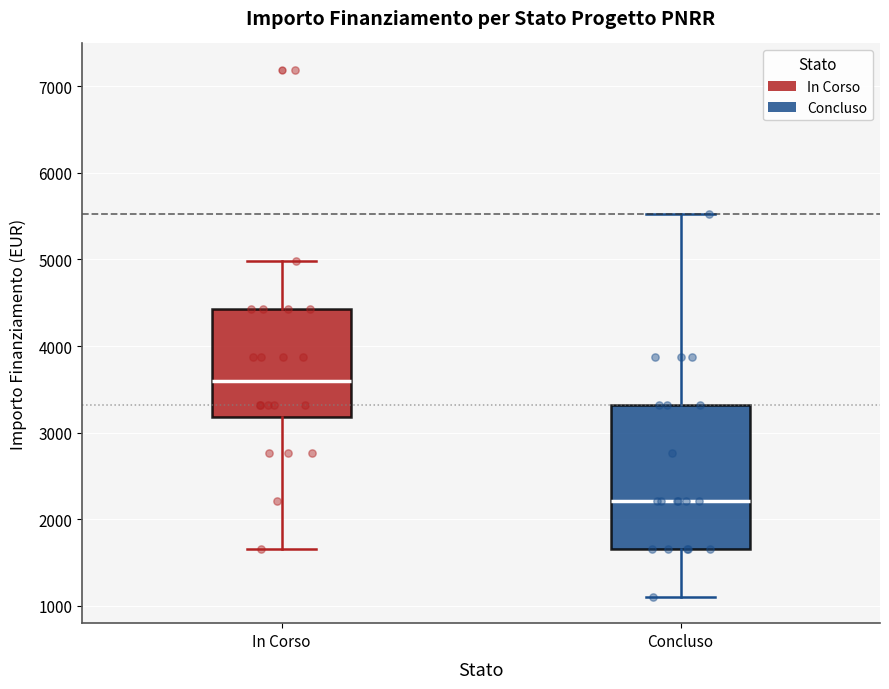

Reading left to right, transcribe this box plot: for each box, give where its median line is, the range the box spans, and where its two whiskers end, as read against the y-axis. The values are not printed on the chart, so give them approximately, as read against the axis.

In Corso: median 3600, box 3200 to 4400, whiskers 1700 to 5000
Concluso: median 2200, box 1700 to 3300, whiskers 1100 to 5500